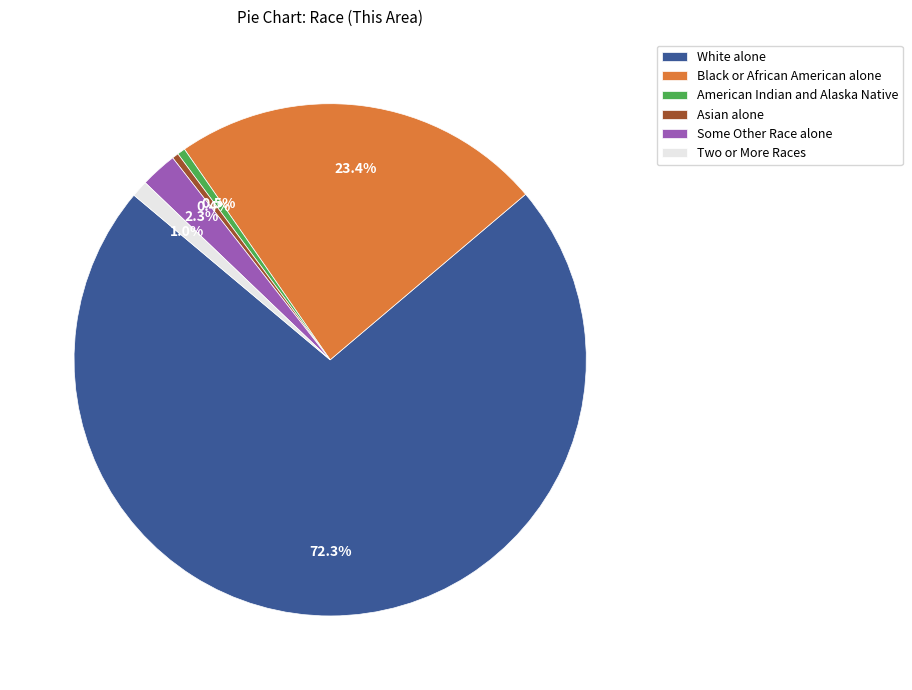

To the nearest percent, what is the average slice percentage?

17%